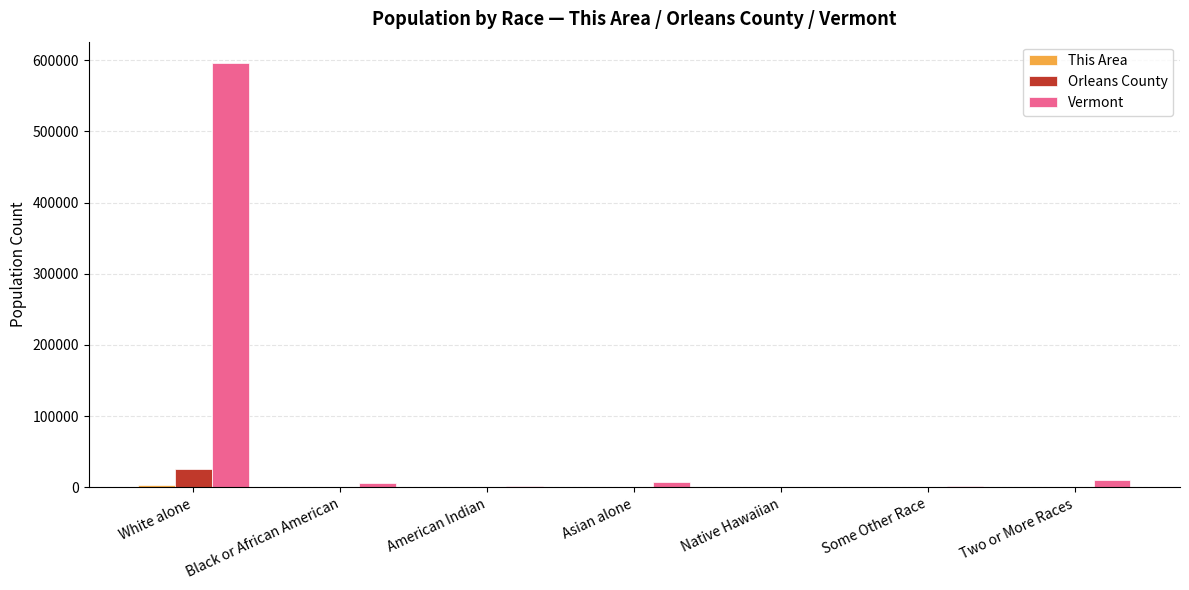

The value of Vermont at Two or More Races is 10753. True or false?

True